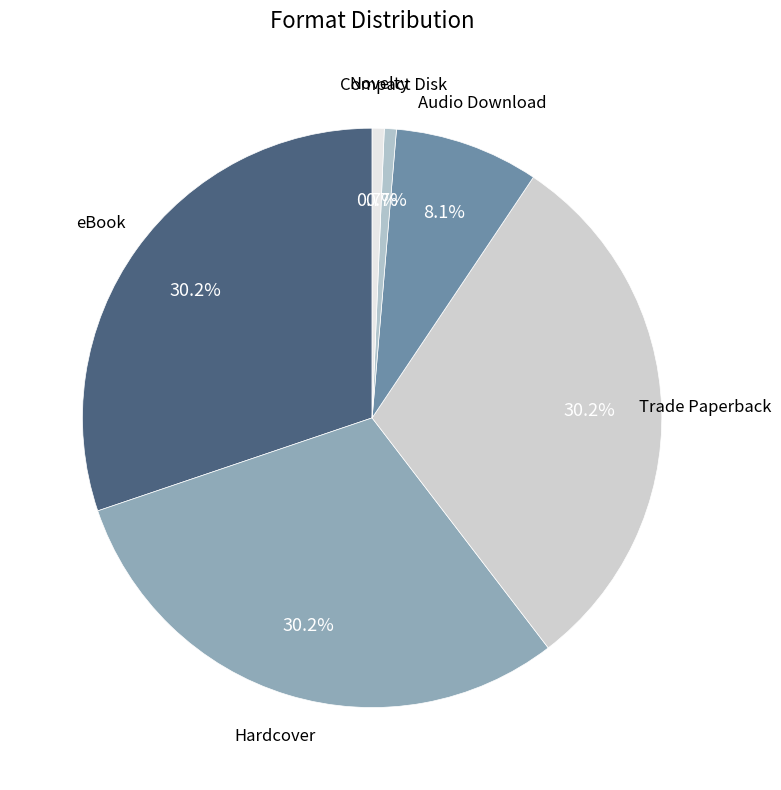

What is the ratio of the value at Hardcover to the value at Trade Paperback?

1.0